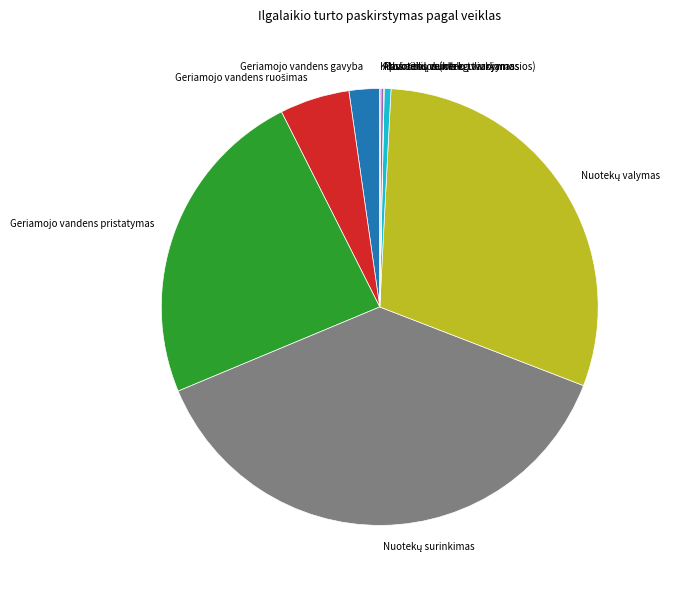

The Geriamojo vandens gavyba slice represents 2% of the pie. True or false?

True